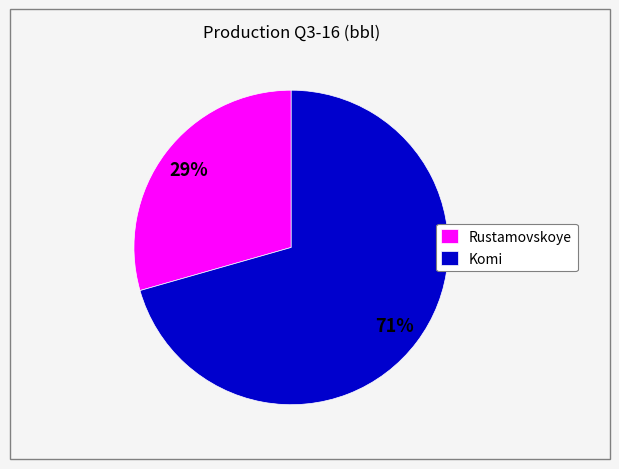

Which slice is the smallest?

Rustamovskoye